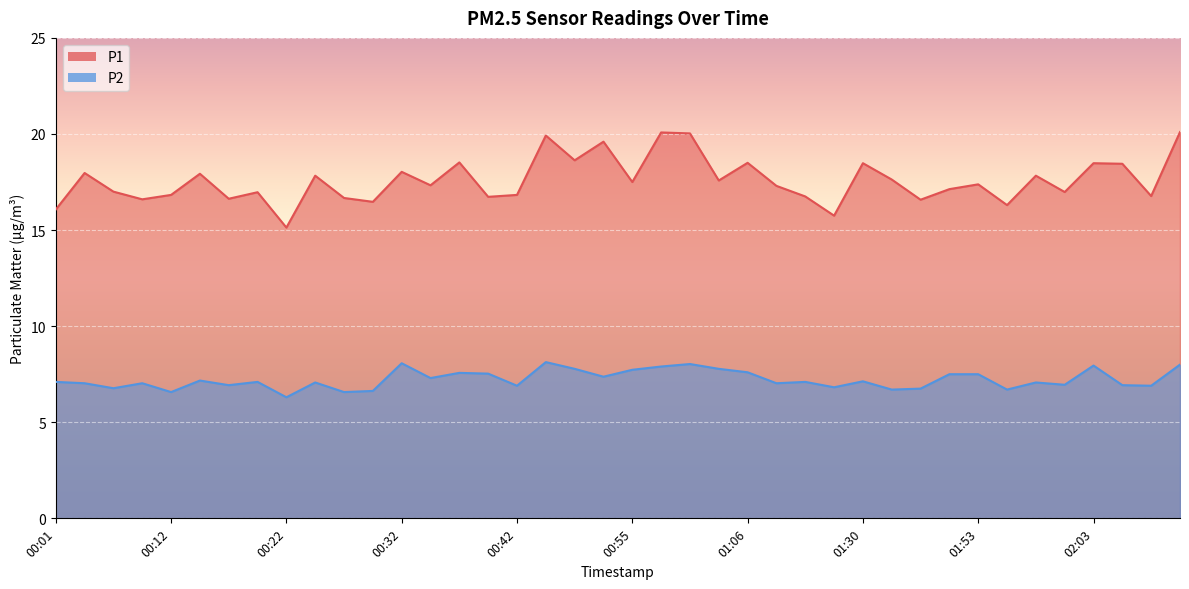

Rank the series by their maximum value, from highest to lowest.

P1, P2